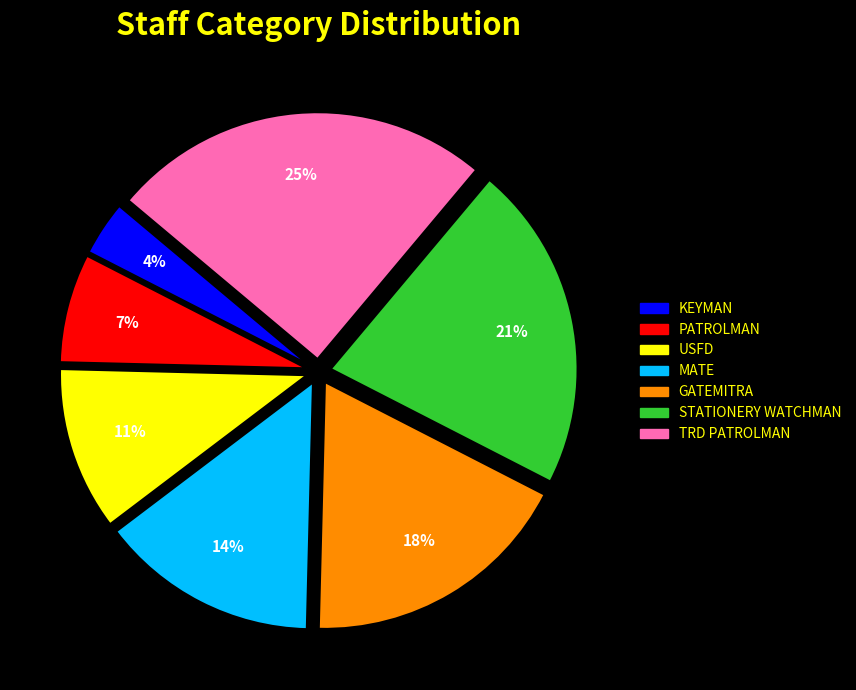

Do PATROLMAN and STATIONERY WATCHMAN together represent more than half of the pie?

No